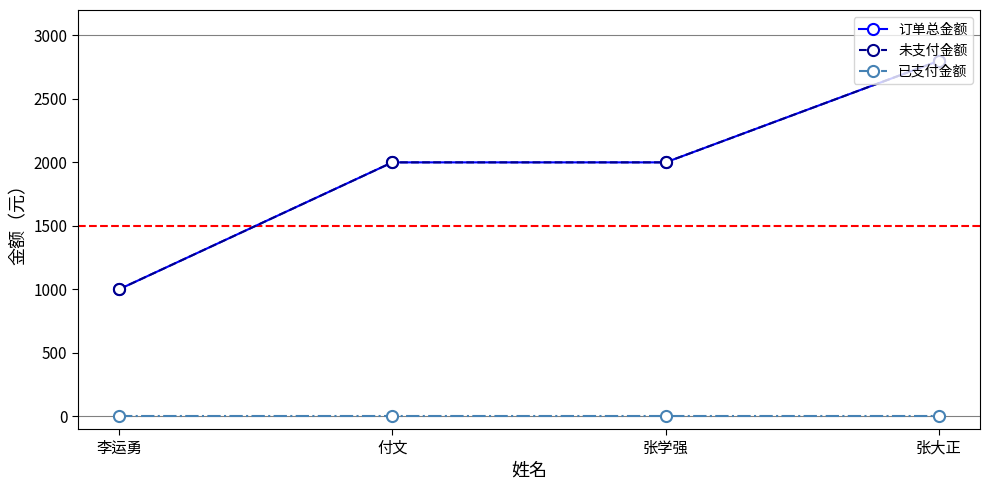

Which category has the lowest value across all series?

李运勇